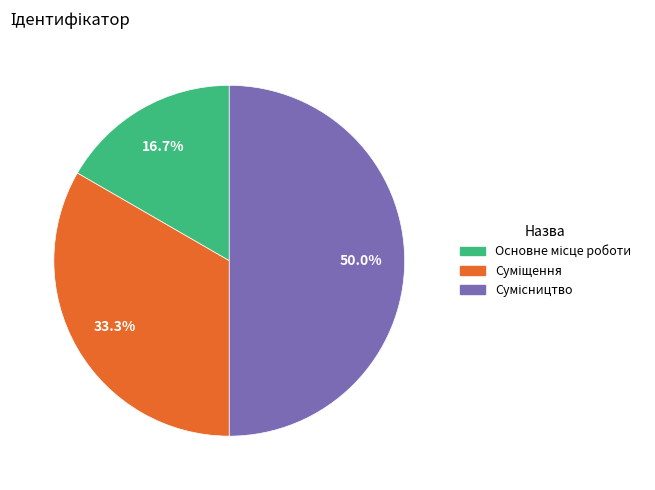

Count the number of slices in the pie.

3